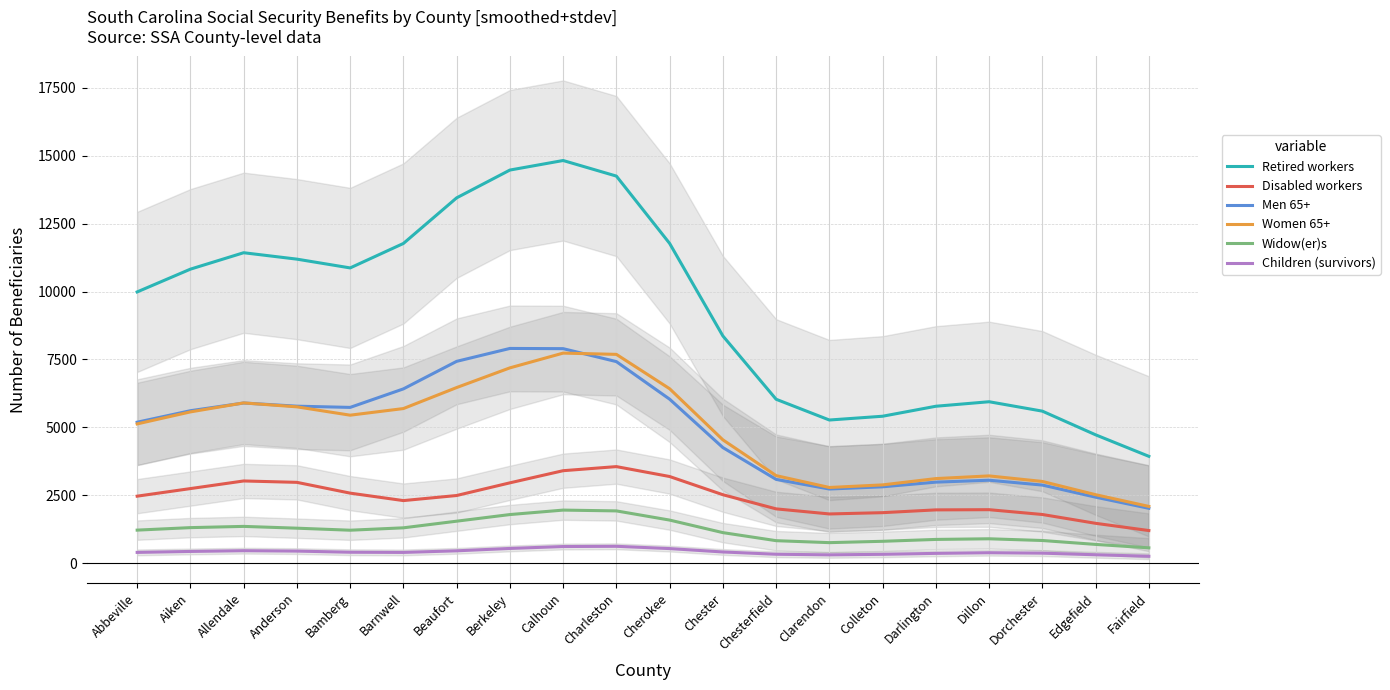

Count the number of categories in the chart.

20